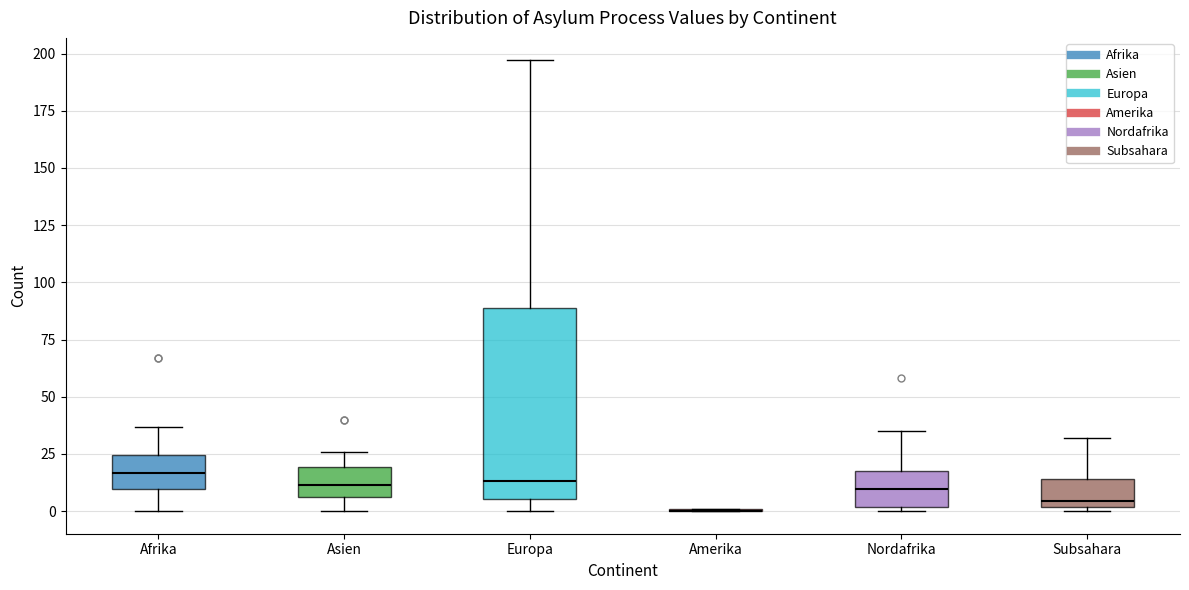

Where does the median line of the box for Asien sit on the y-axis? The values are not printed on the chart, so give them approximately, as read against the axis.

10